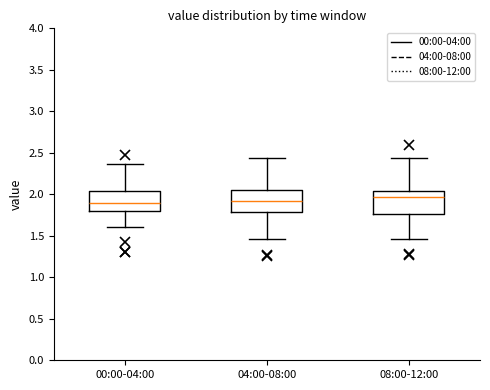

Reading left to right, read every box against the y-axis: the position of its median line, the range the box covers, and the ends of its whiskers. The values are not printed on the chart, so give them approximately, as read against the axis.

00:00-04:00: median 1.90, box 1.80 to 2.05, whiskers 1.60 to 2.35
04:00-08:00: median 1.90, box 1.80 to 2.05, whiskers 1.45 to 2.45
08:00-12:00: median 1.95, box 1.75 to 2.05, whiskers 1.45 to 2.45